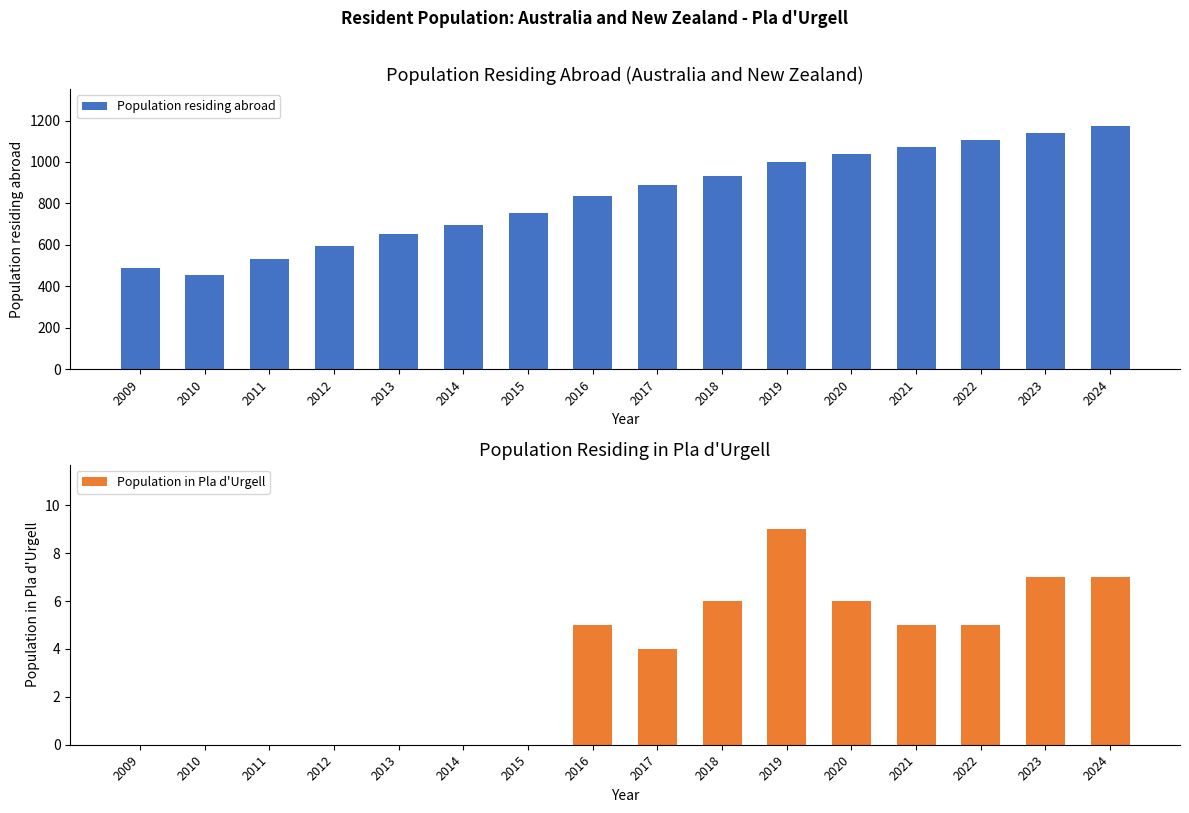

At which label is Population in Pla d'Urgell closest to 4?

2017